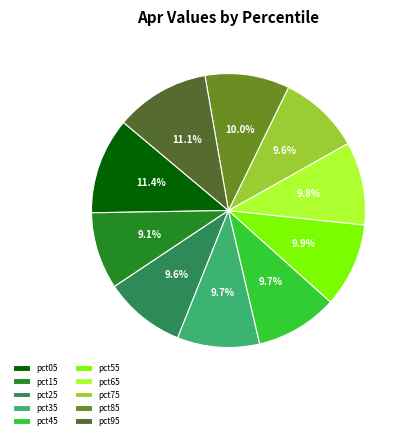

Does pct35 represent more than half of the total?

No